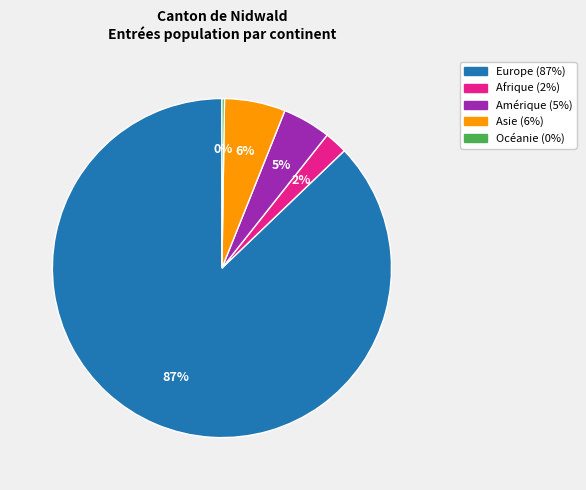

Which slice is the largest?

Europe